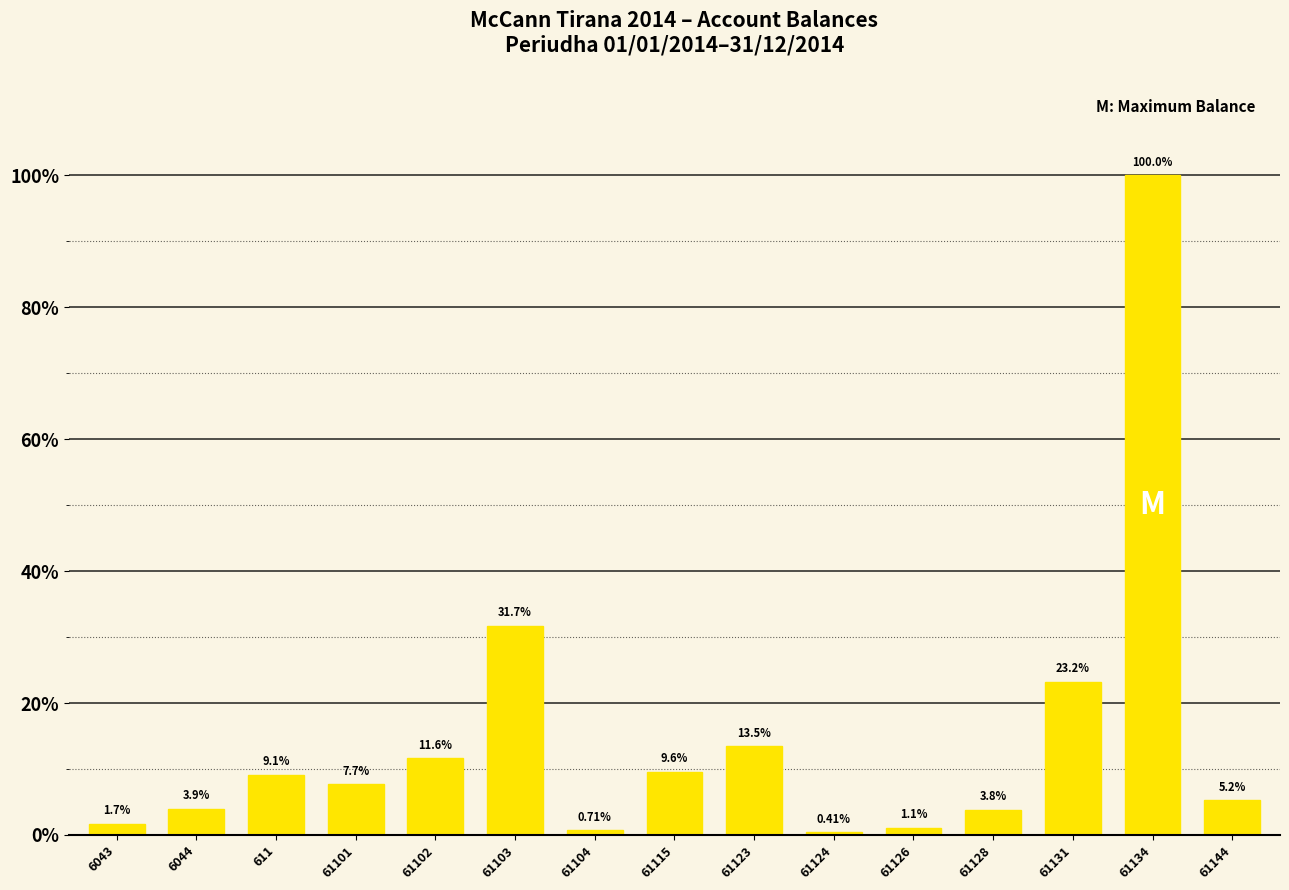

List the labels in order of value, largest first.

61134, 61103, 61131, 61123, 61102, 61115, 611, 61101, 61144, 6044, 61128, 6043, 61126, 61104, 61124